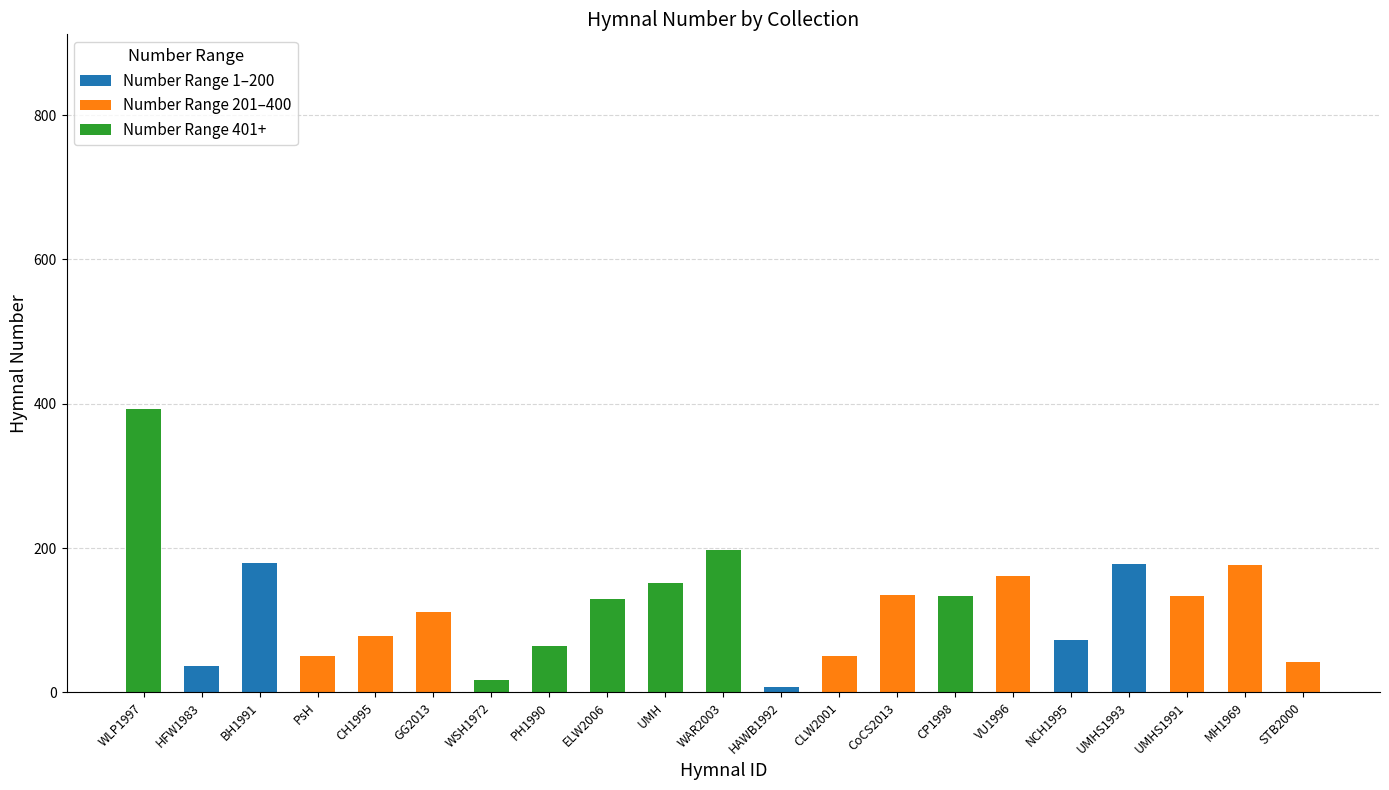

What is the total value across all series at GG2013?

111